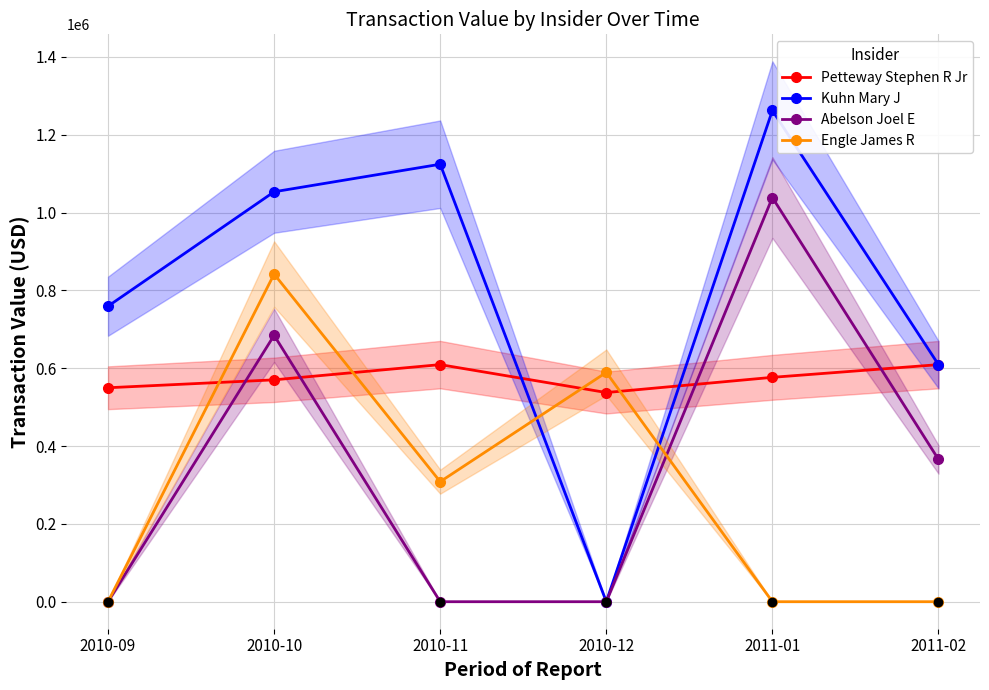

Reading left to right, what are all the values shown in this chart?

Petteway Stephen R Jr: 549813	570150	609258	537500	576595	609210
Kuhn Mary J: 759386	1053415	1124225	0	1262374	609210
Abelson Joel E: 0	684516	0	0	1038582	365715
Engle James R: 0	841948	308446	589272	0	0